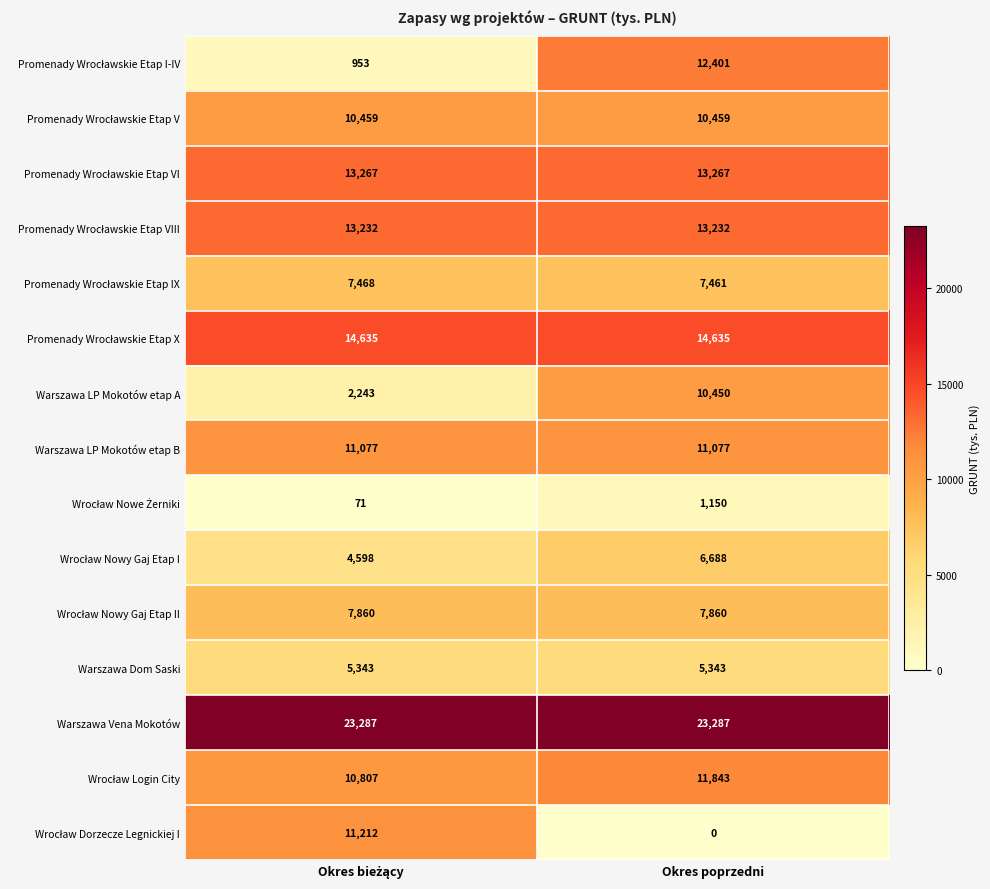

Is it true that Warszawa LP Mokotów etap B equals 5566 at Okres poprzedni?

False